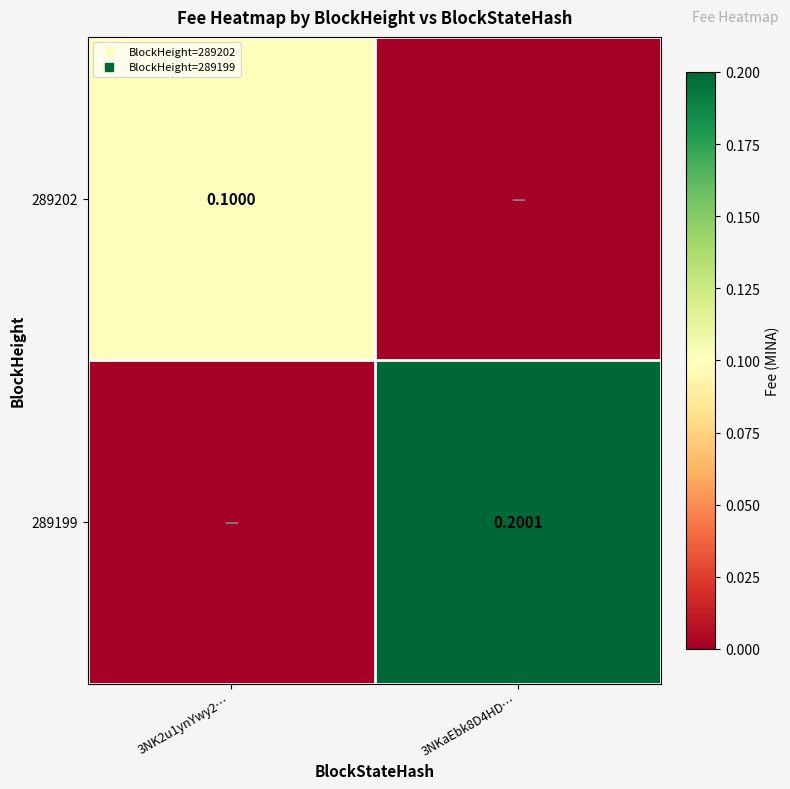

Rank the series by their average value, from highest to lowest.

289199, 289202